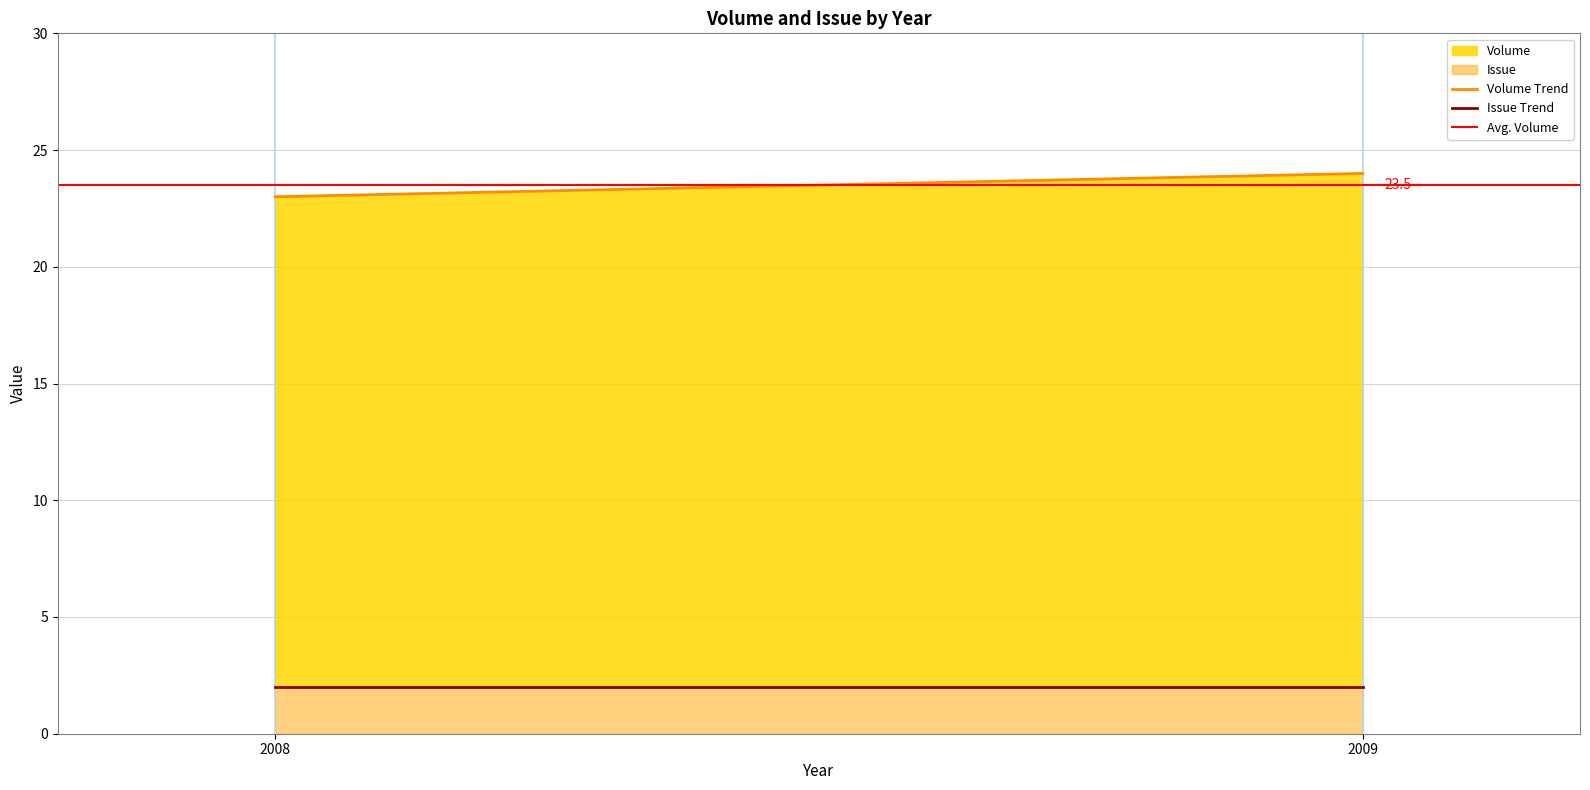

What is the sum of the Issue values at 2009 and 2008?

4